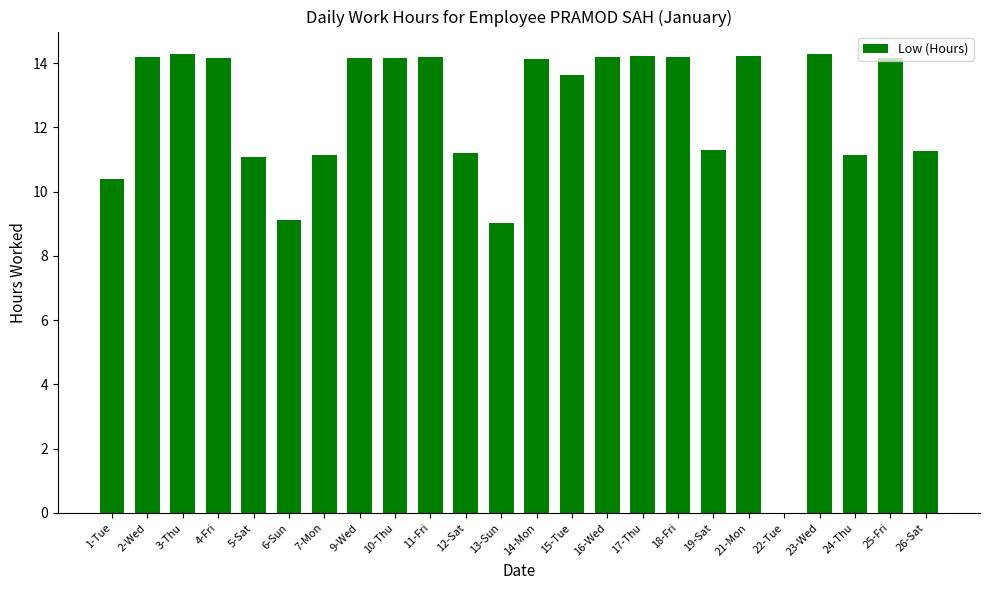

What is the change in value from 22-Tue to 25-Fri?

+14.2